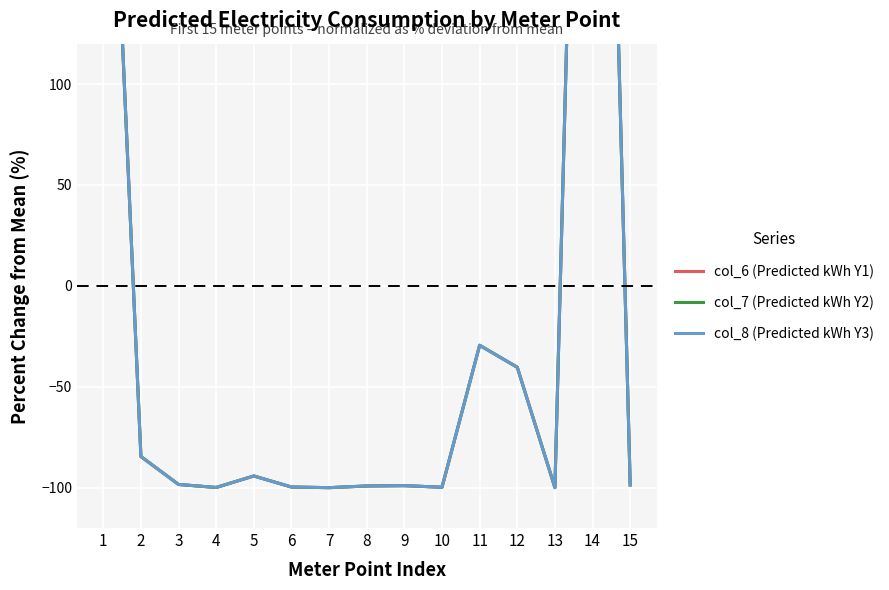

How many categories are shown in the chart?

15